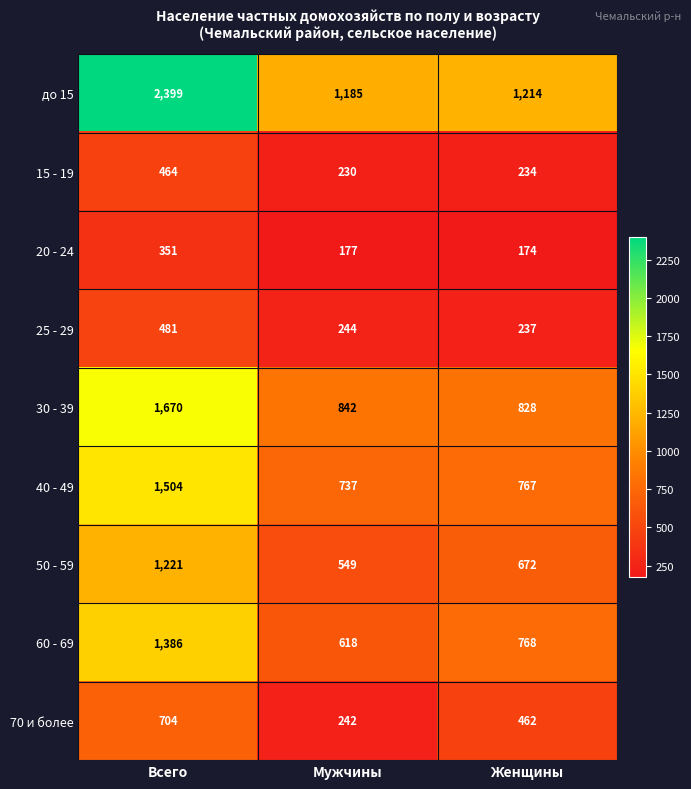

At which label does до 15 first exceed 1214?

Всего